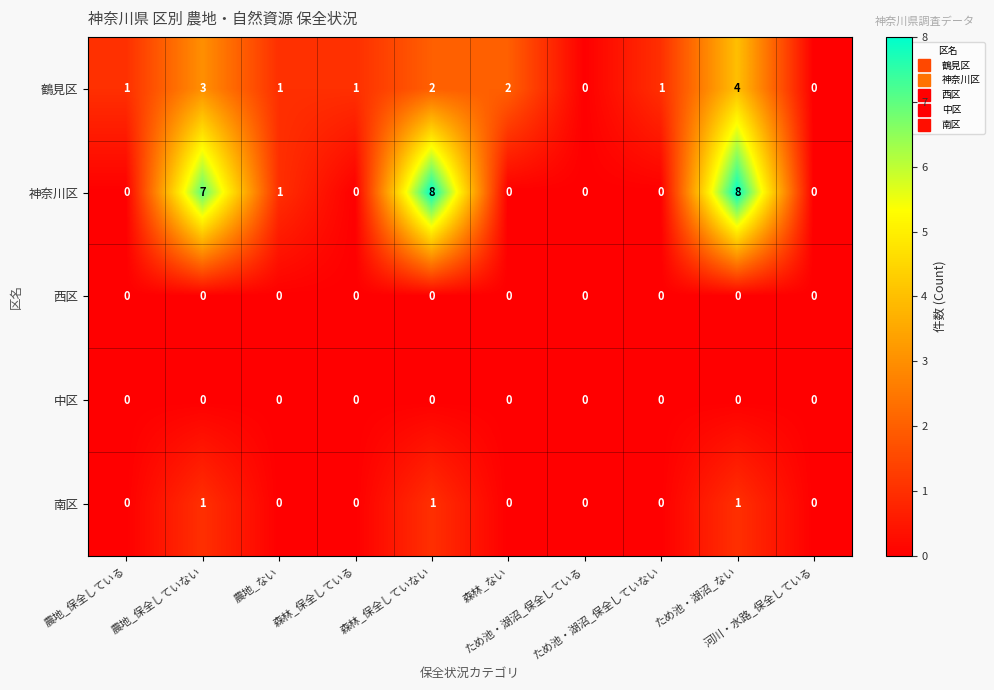

How many 神奈川区 values are between 0 and 7?

8